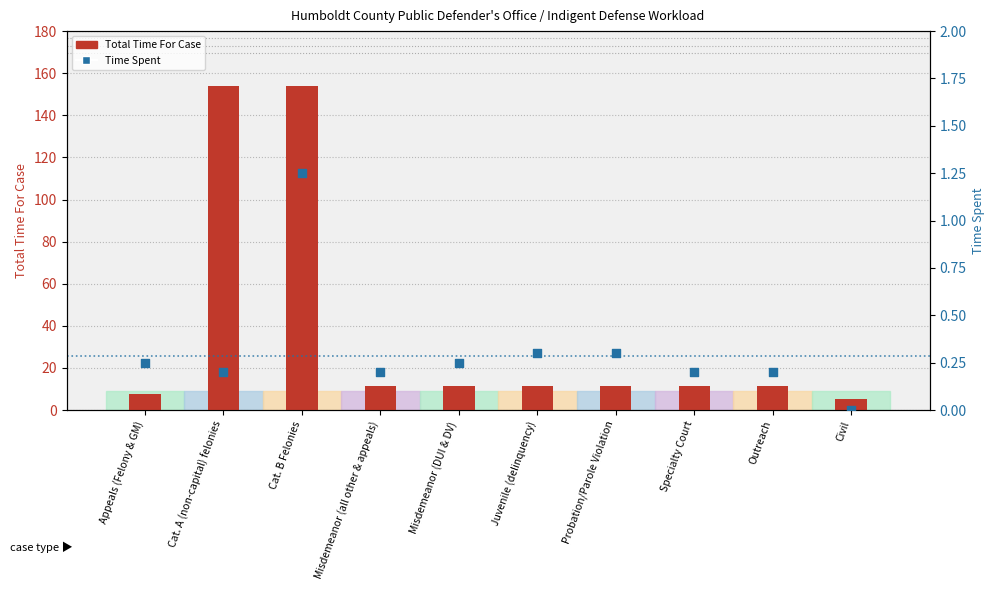

At which category is the sum across all series the highest?

Cat. B Felonies